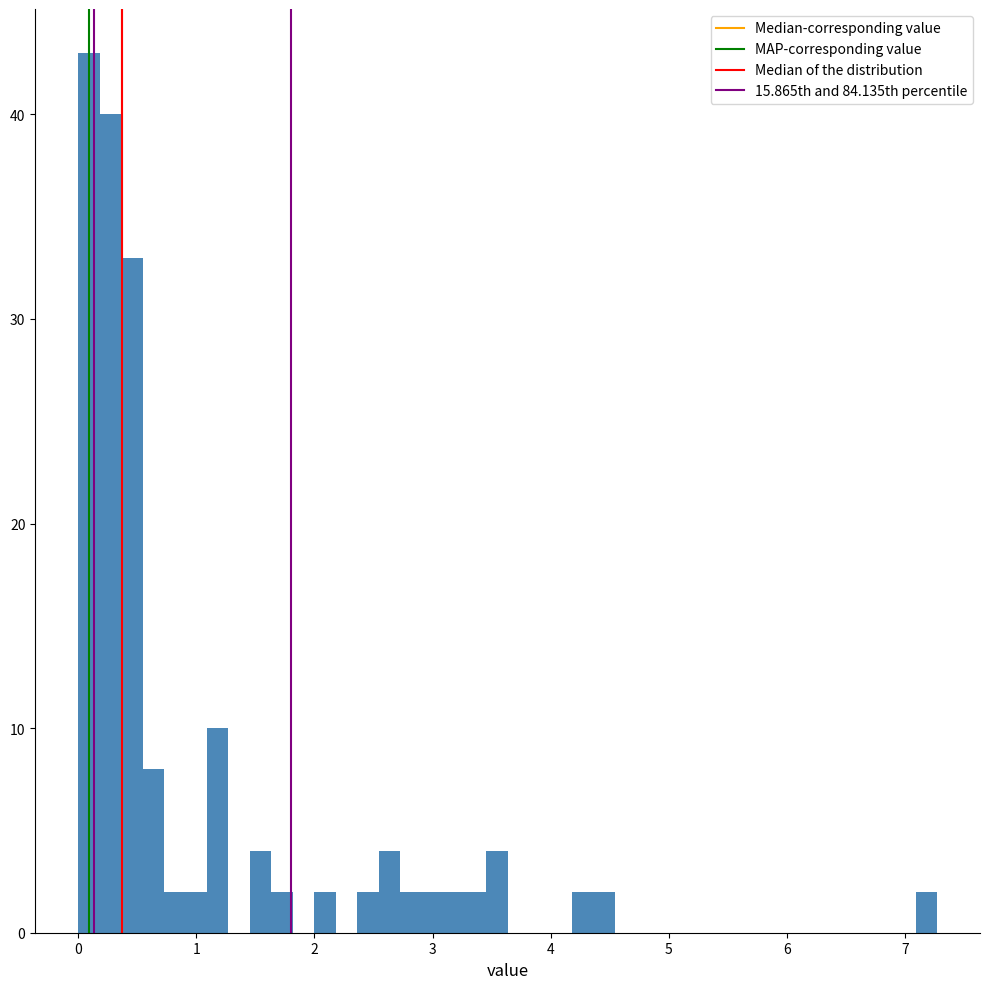

Around what value on the x-axis is the tallest bar? Give the approximate position of its centre, as read against the axis.

0.1